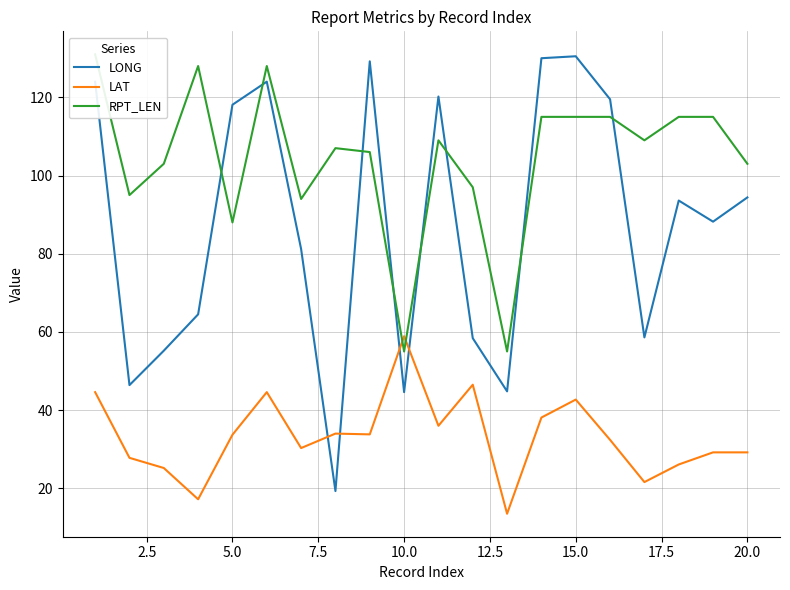

What is the average value of the LONG series?

87.2